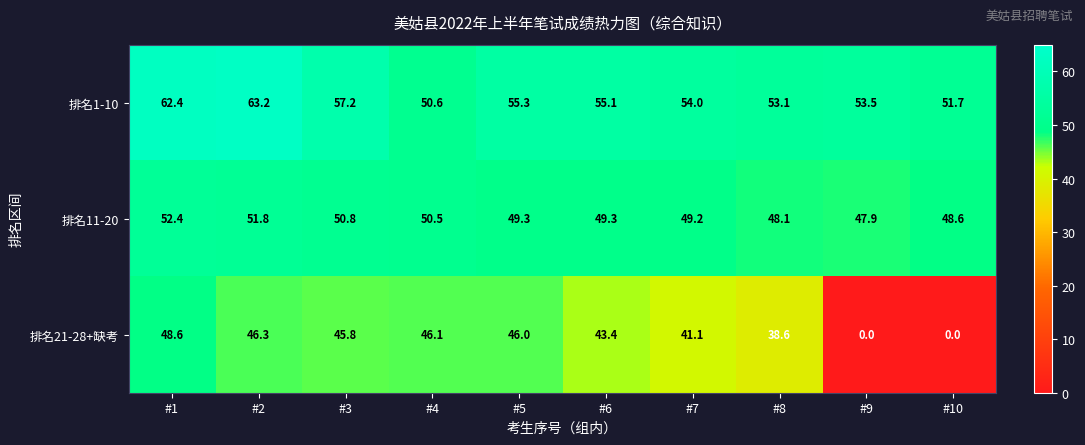

Reading right to left, transcribe all the data shown in this chart.

排名1-10: 51.7	53.5	53.1	54.0	55.1	55.3	50.6	57.2	63.2	62.4
排名11-20: 48.6	47.9	48.1	49.2	49.3	49.3	50.5	50.8	51.8	52.4
排名21-28+缺考: 0.0	0.0	38.6	41.1	43.4	46.0	46.1	45.8	46.3	48.6